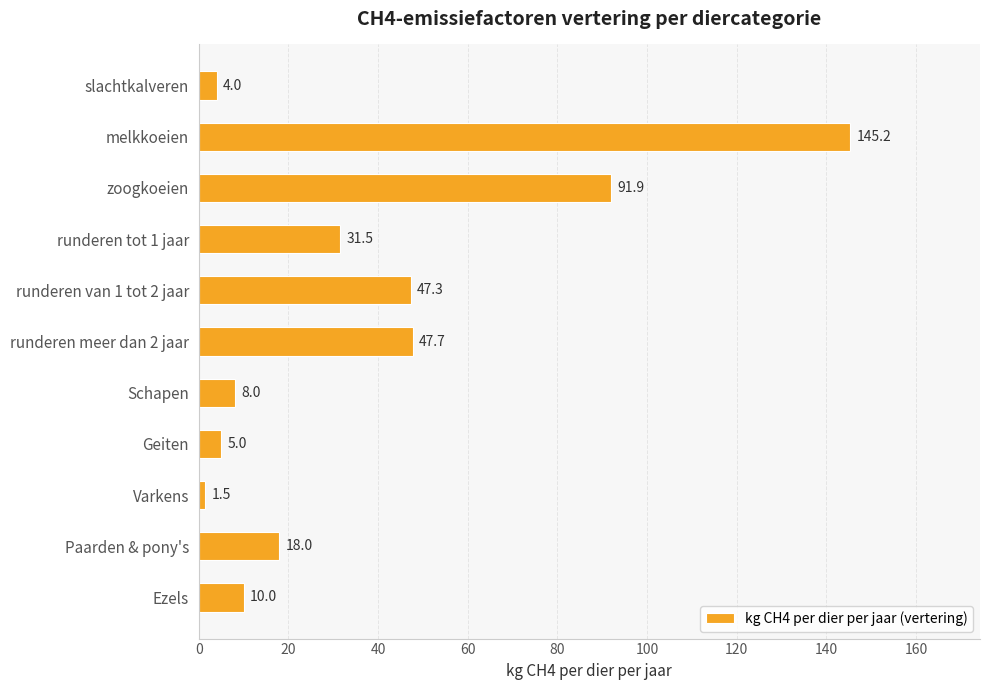

What is the value of the 5th bar from the top?

47.3